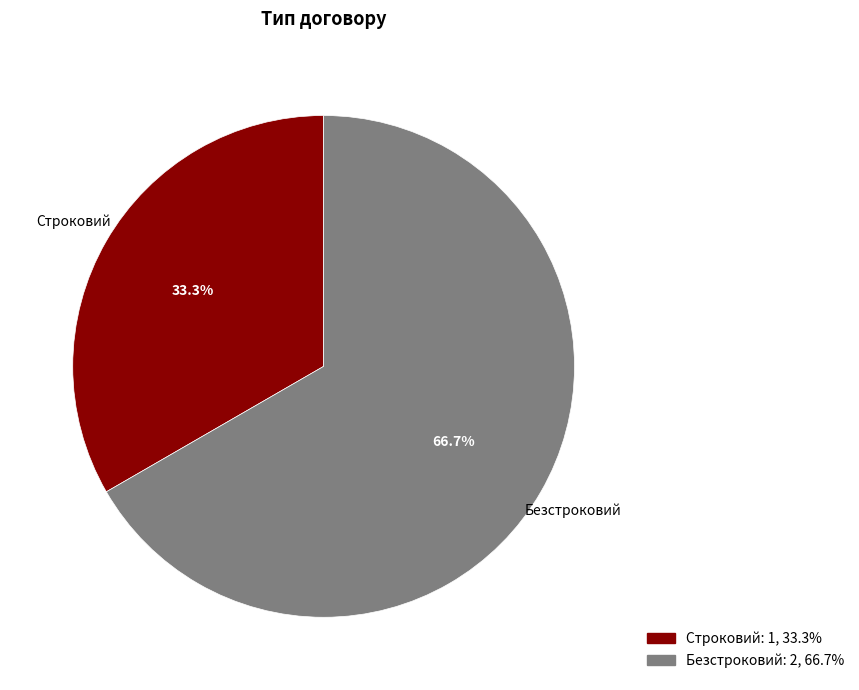

How many segments does this pie chart have?

2